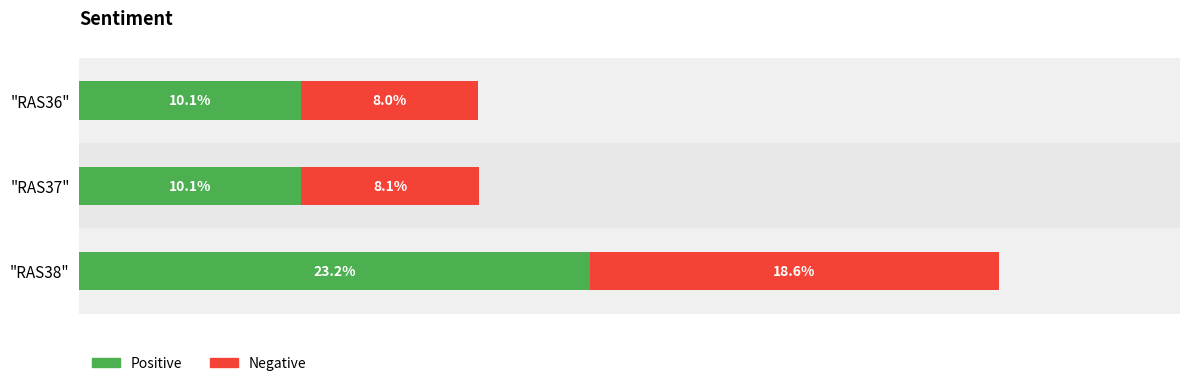

How many groups of bars are there?

3